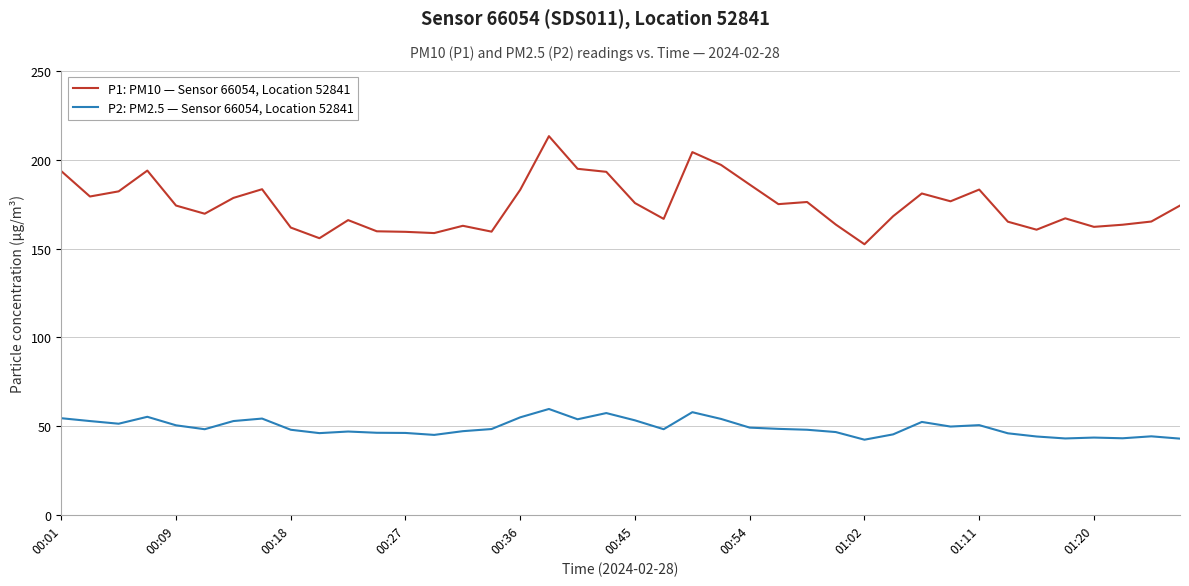

What is the minimum value shown in the chart?

42.3